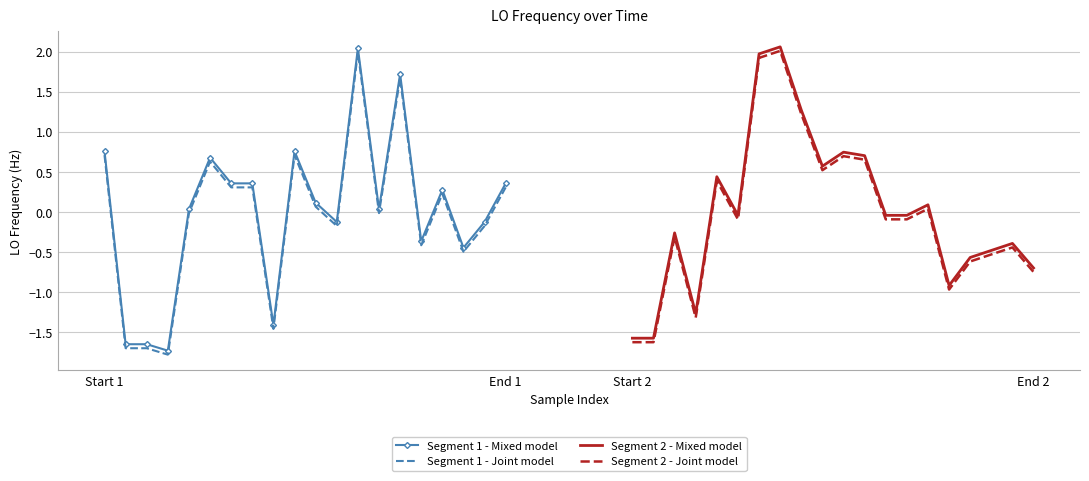

True or false: Segment 1 - Mixed model and Segment 1 - Joint model cross at least once.

False